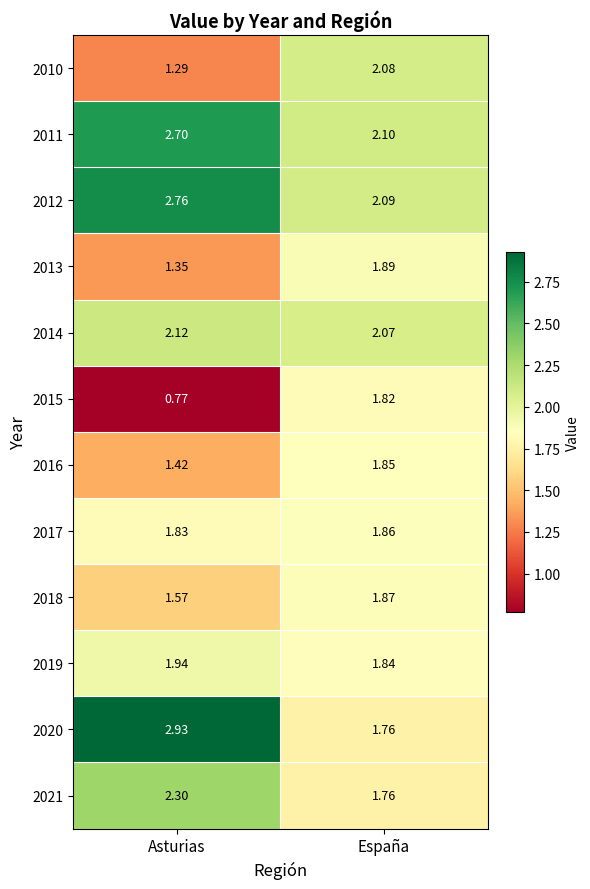

Which category has the highest value in the 2014 series?

Asturias